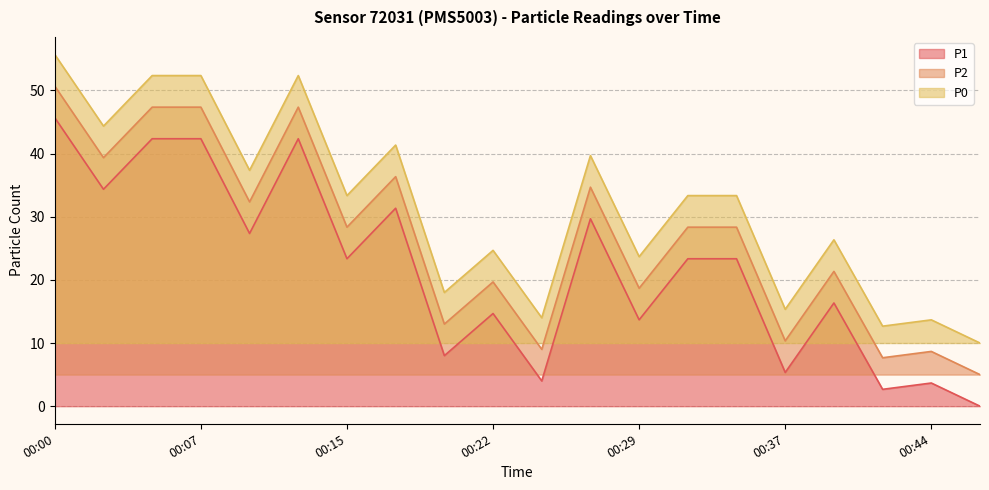

What is the sum of the P1 values at 00:46 and 00:12?

42.3